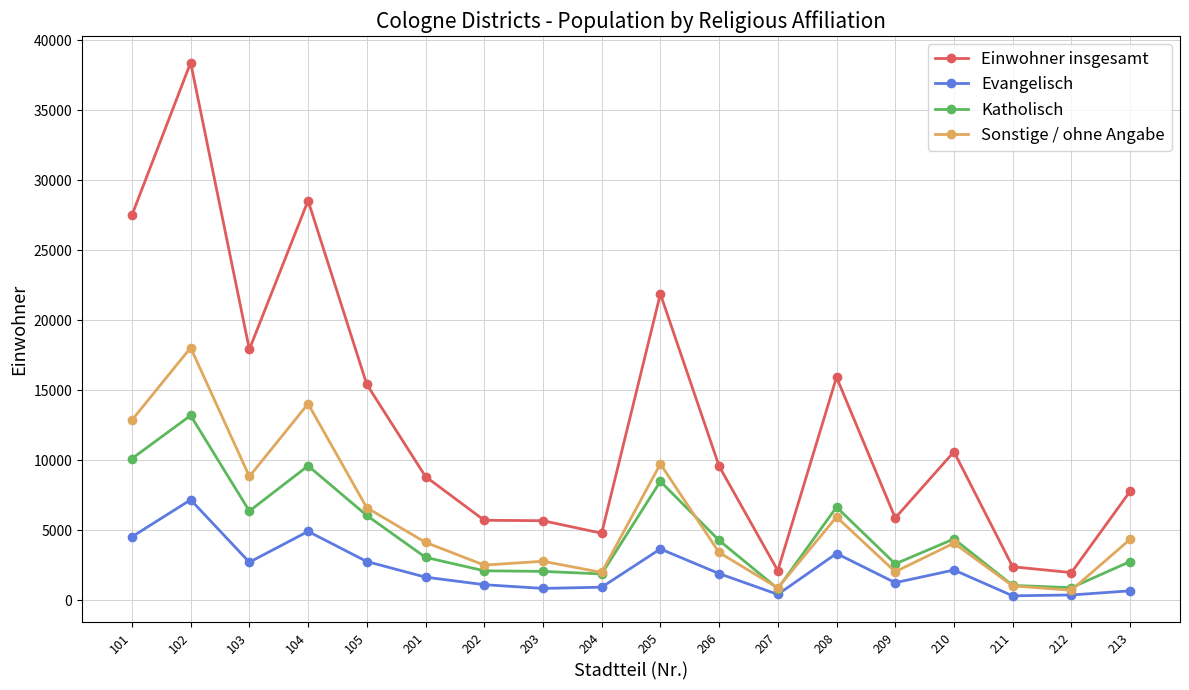

What is the spread (max minus min) of values at 204?

3858